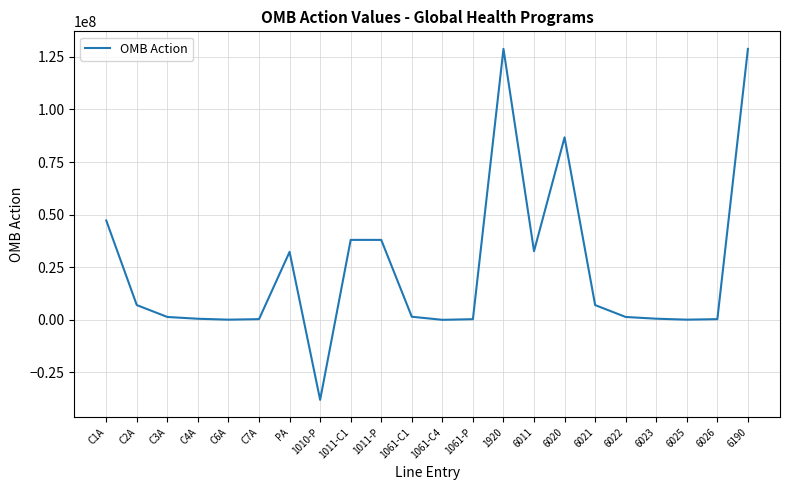

What is the difference between the maximum and minimum values?

166755839